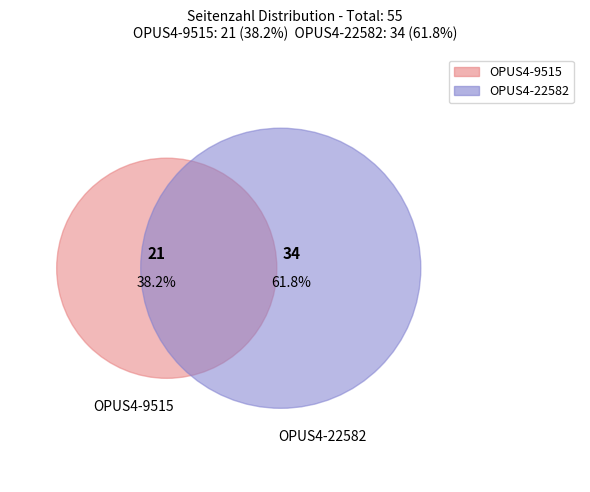

Approximately how many times larger is the value at OPUS4-9515 compared to OPUS4-22582?

0.6